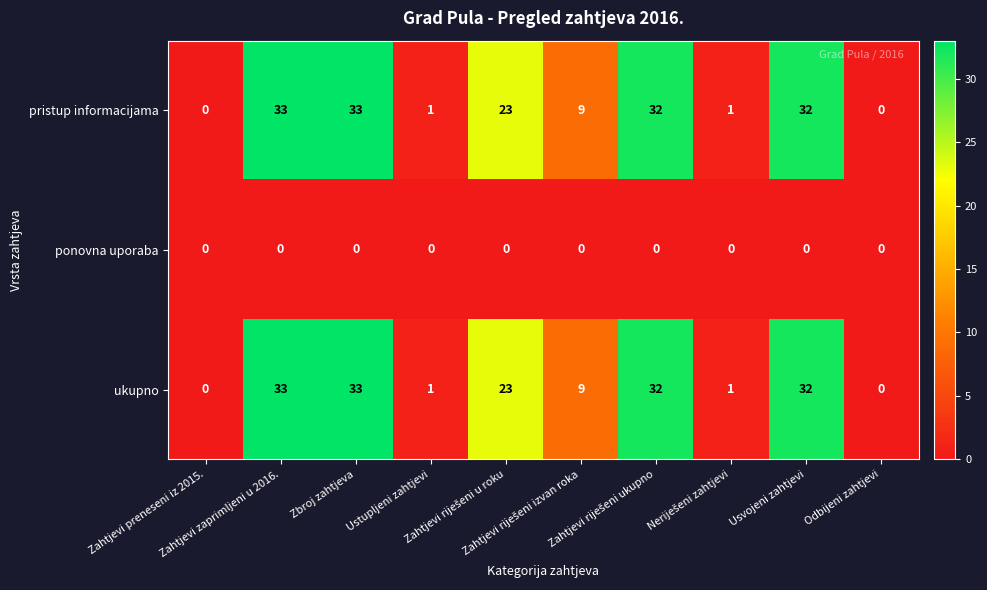

What is the maximum value for pristup informacijama?

33